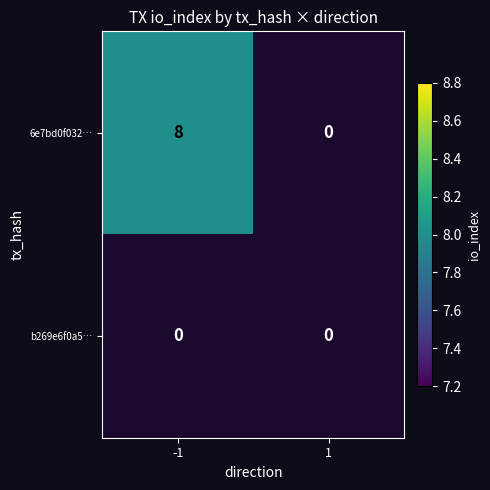

Which series has the largest total across all categories?

6e7bd0f032e75ba825e1f5e7fffe3e0202f5993